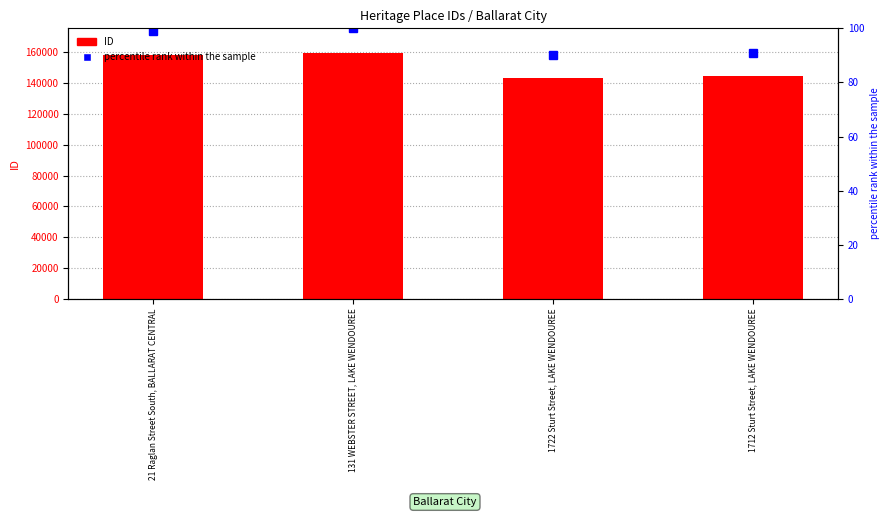

Which series has the largest range (max minus min)?

ID